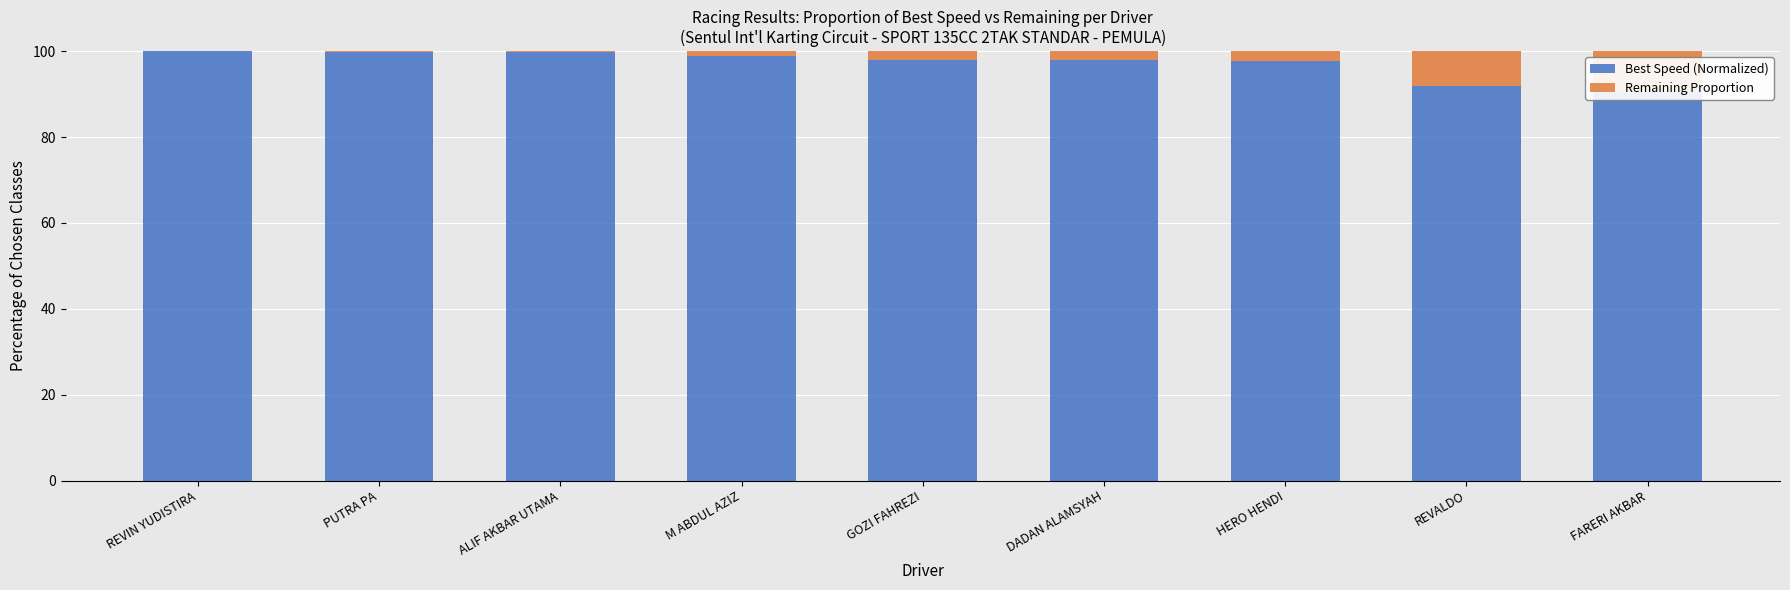

Rank the categories by Remaining Proportion value from highest to lowest.

FARERI AKBAR, REVALDO, HERO HENDI, DADAN ALAMSYAH, GOZI FAHREZI, M ABDUL AZIZ, ALIF AKBAR UTAMA, PUTRA PA, REVIN YUDISTIRA